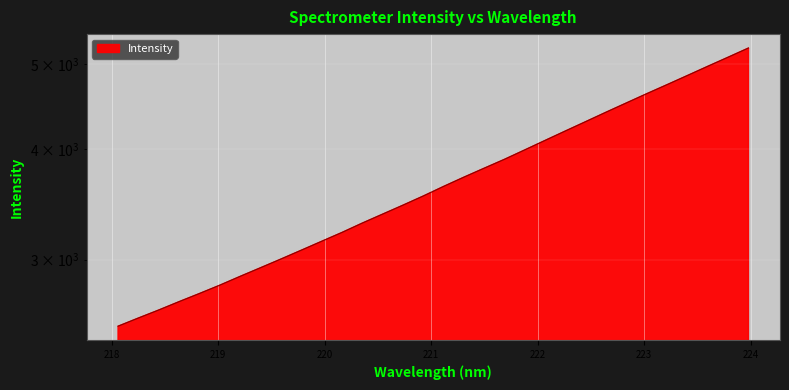

How many values are below 3631?

16